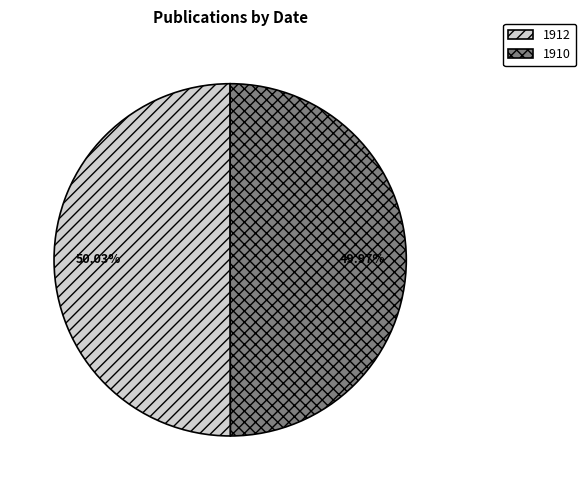

Approximately how many times larger is the value at 1910 compared to 1912?

1.0